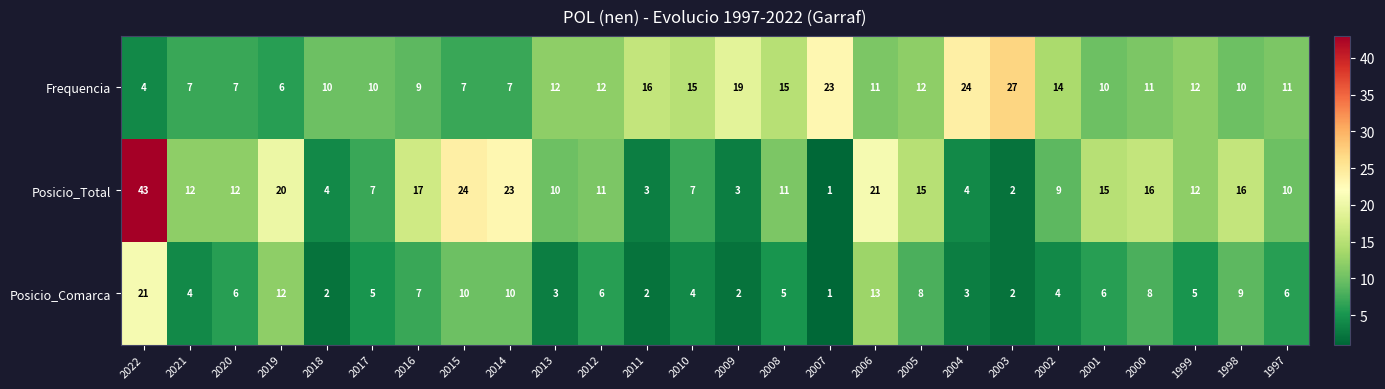

The Posicio_Comarca series shows 16 at 1998. True or false?

False